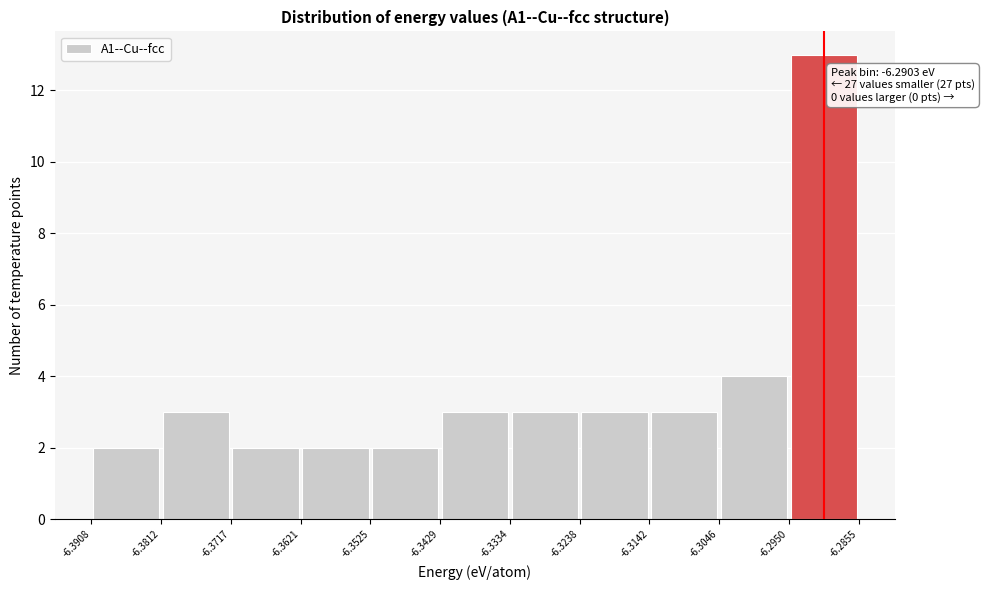

Over which range of the x-axis is the bar tallest?

-6.2950 to -6.2855